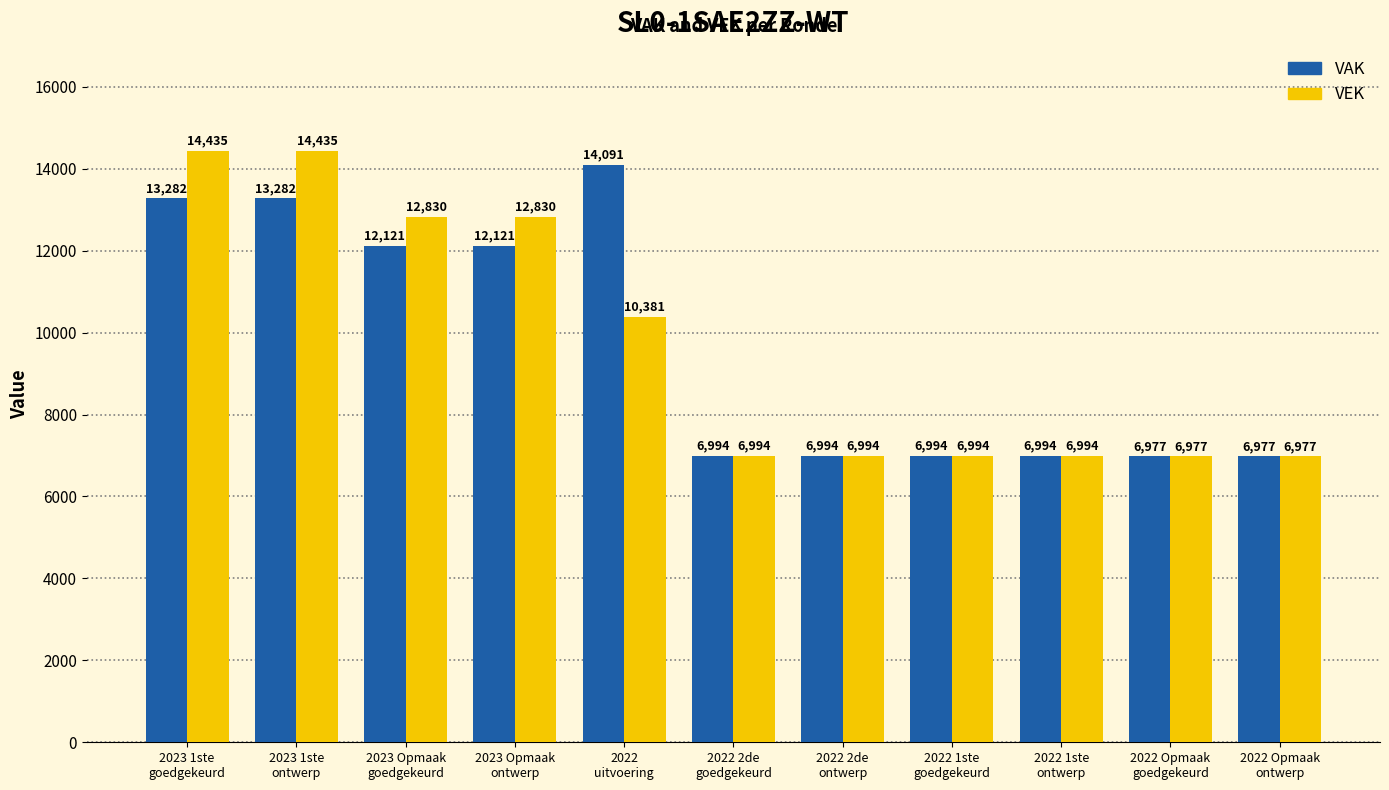

Rank the series by their average value, from highest to lowest.

VEK, VAK